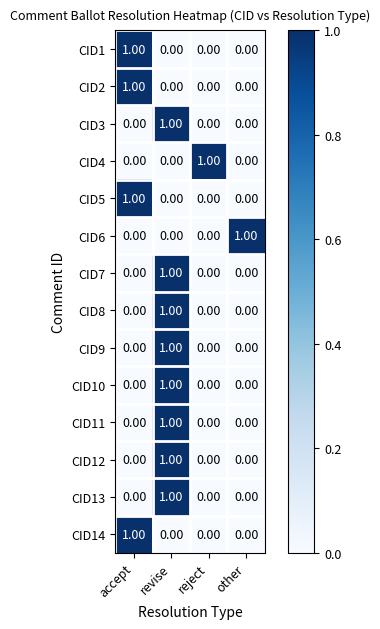

What is the total value across all series at accept?

4